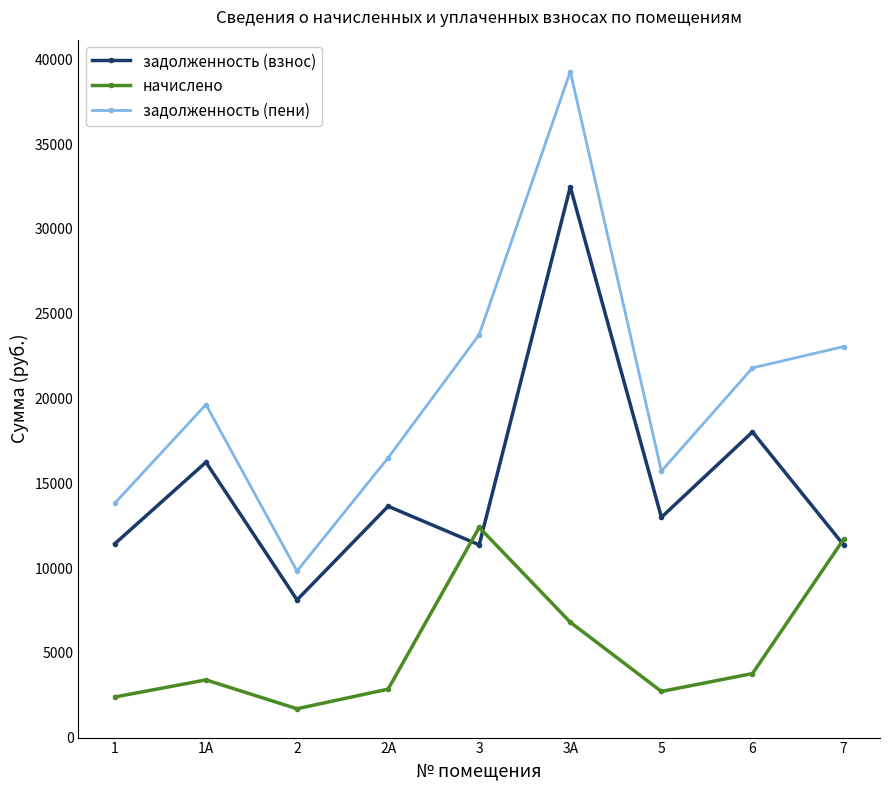

At 2А, list the series in order from largest to smallest.

задолженность (пени), задолженность (взнос), начислено